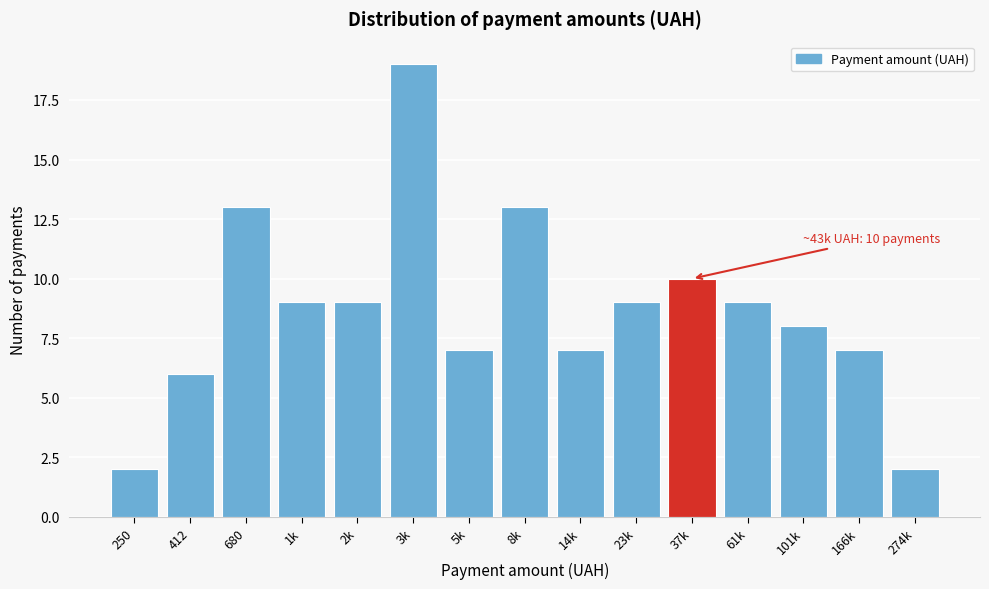

Reading left to right, list all the values displayed in this chart.

250=2	412=6	680=13	1k=9	2k=9	3k=19	5k=7	8k=13	14k=7	23k=9	37k=10	61k=9	101k=8	166k=7	274k=2